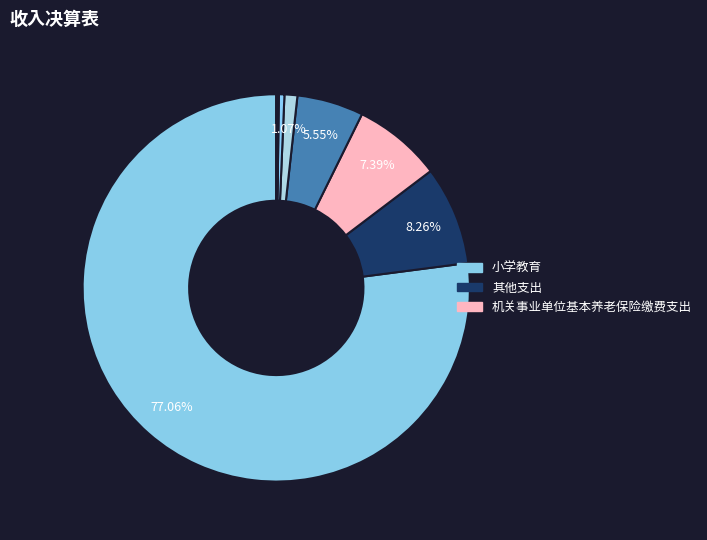

What is the largest slice in the pie chart?

小学教育